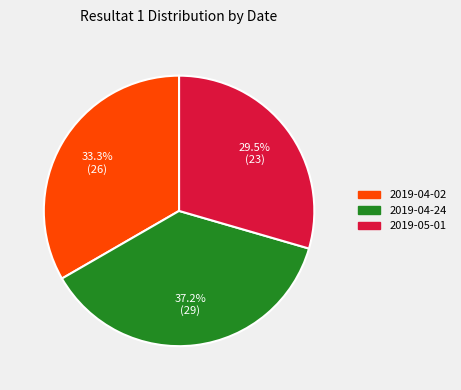

Does any single category account for the majority?

No